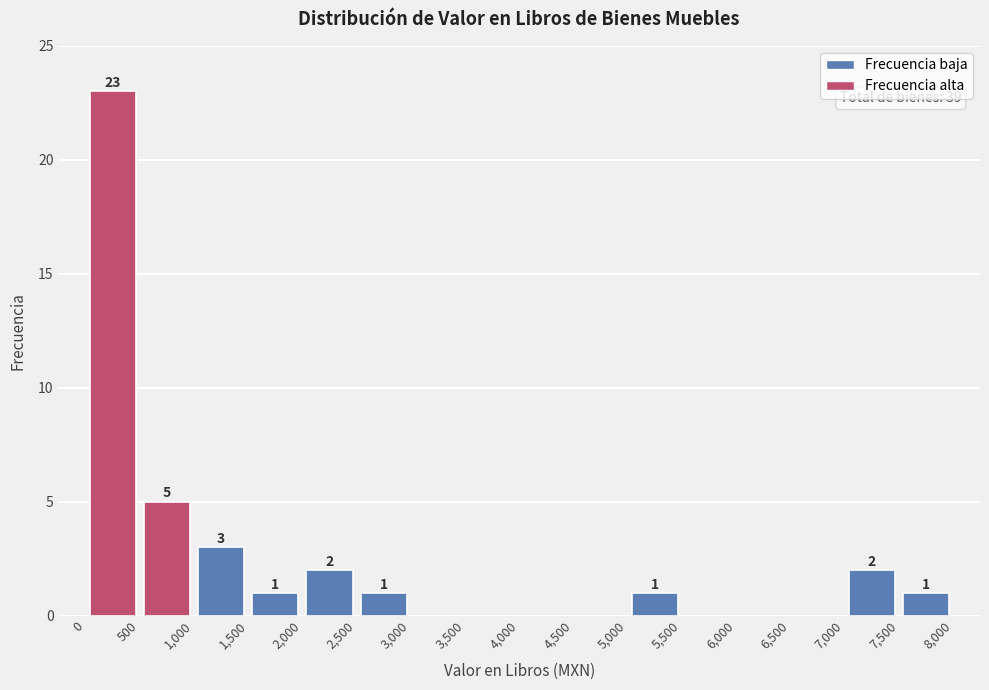

Which range on the x-axis has the tallest bar?

0 to 500